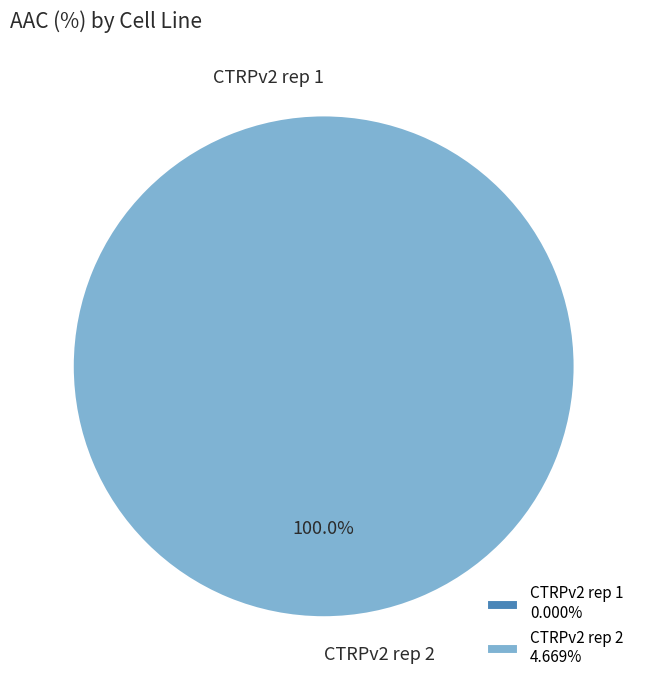

Does CTRPv2 rep 1 represent more than half of the total?

No